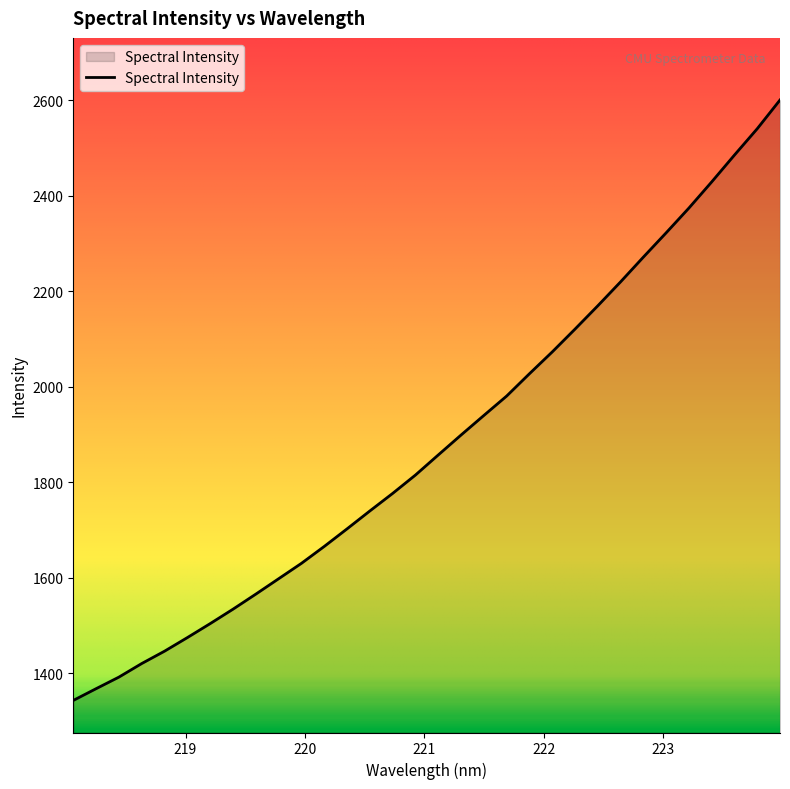

What is the difference between the maximum and minimum values?

1257.4